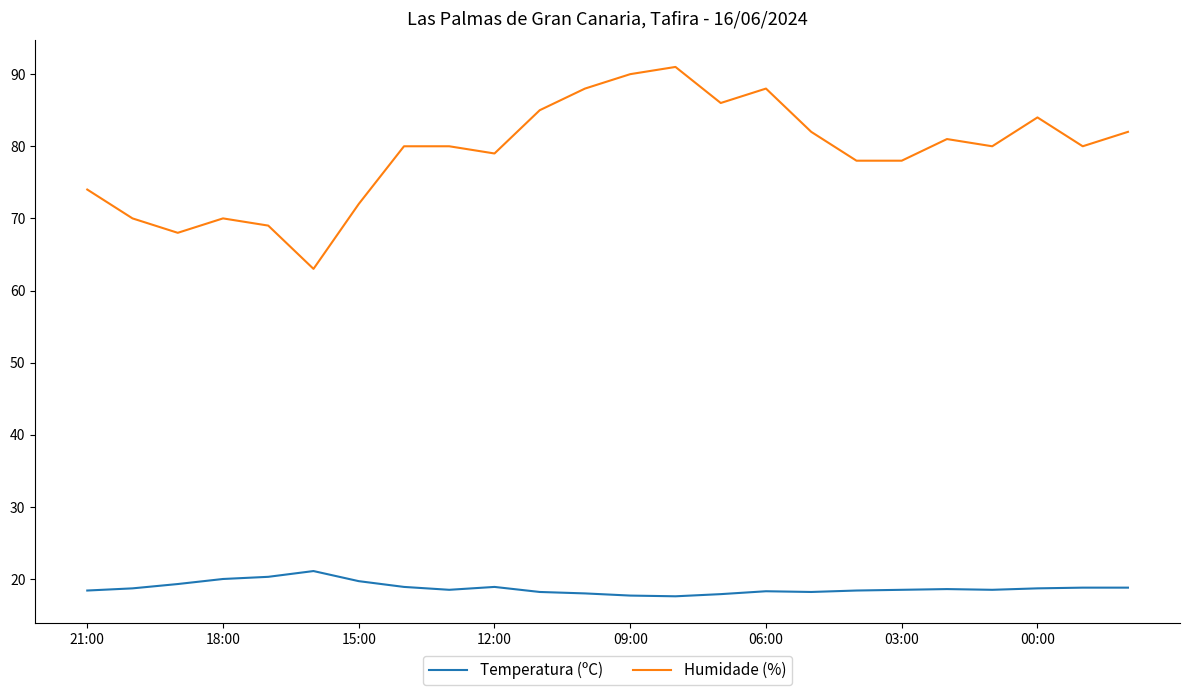

What is the difference between the maximum and minimum values in the Temperatura (ºC) series?

3.5